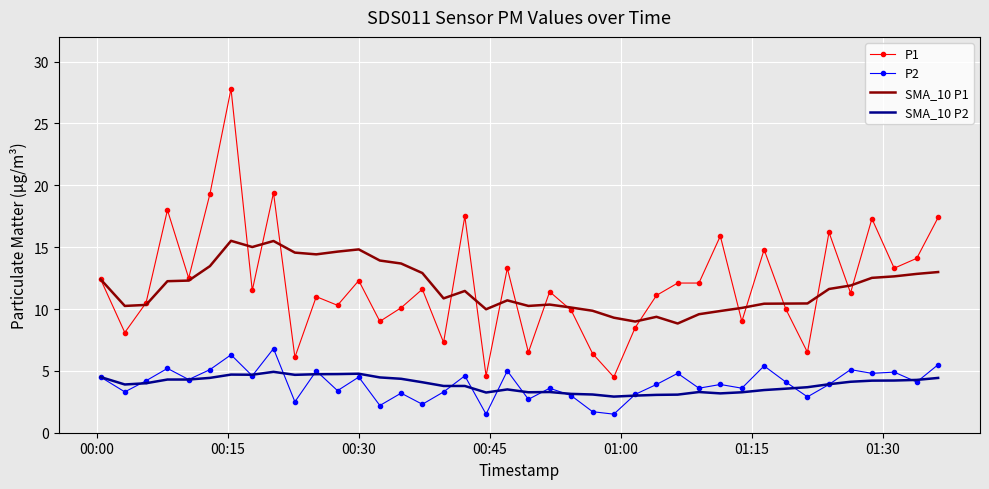

Which series has the largest range (max minus min)?

P1